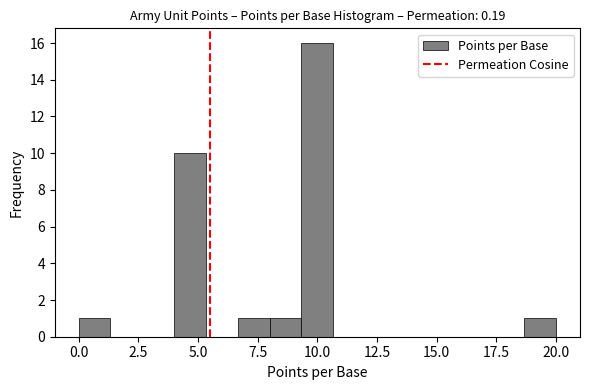

Read against the x-axis, roughly where is the centre of the tallest bar?

10.0